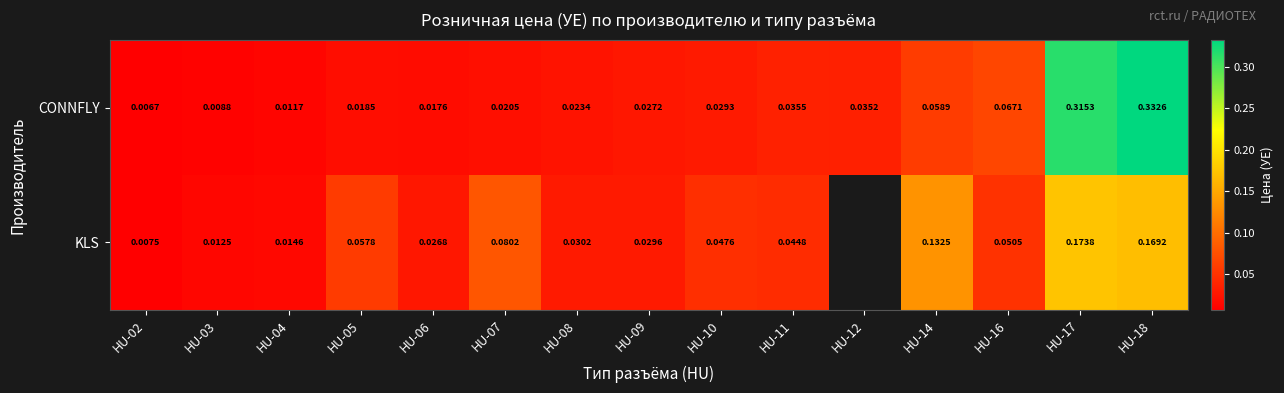

Rank the series at HU-18 from lowest to highest value.

KLS, CONNFLY